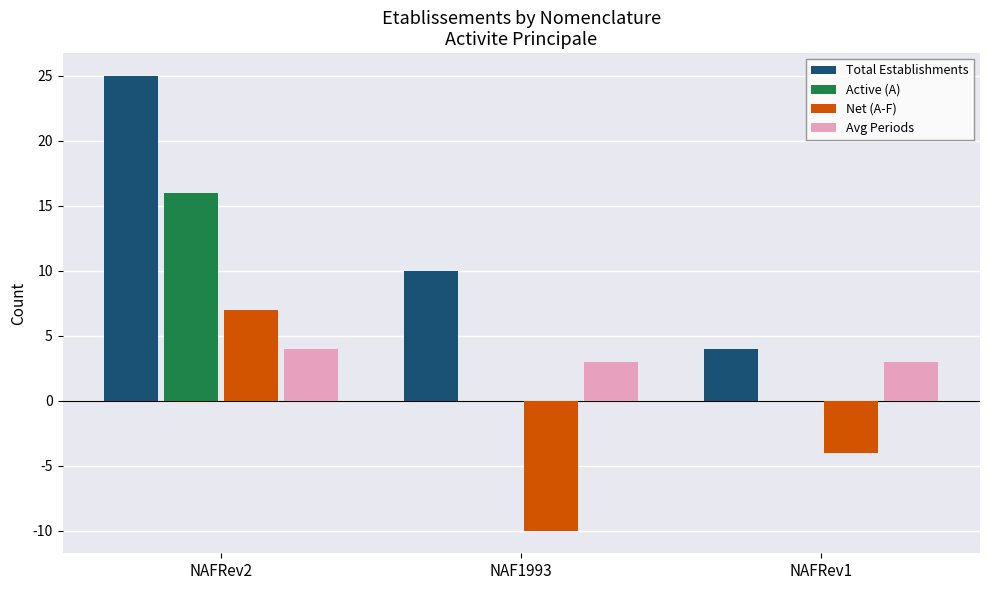

Count the number of categories in the chart.

3